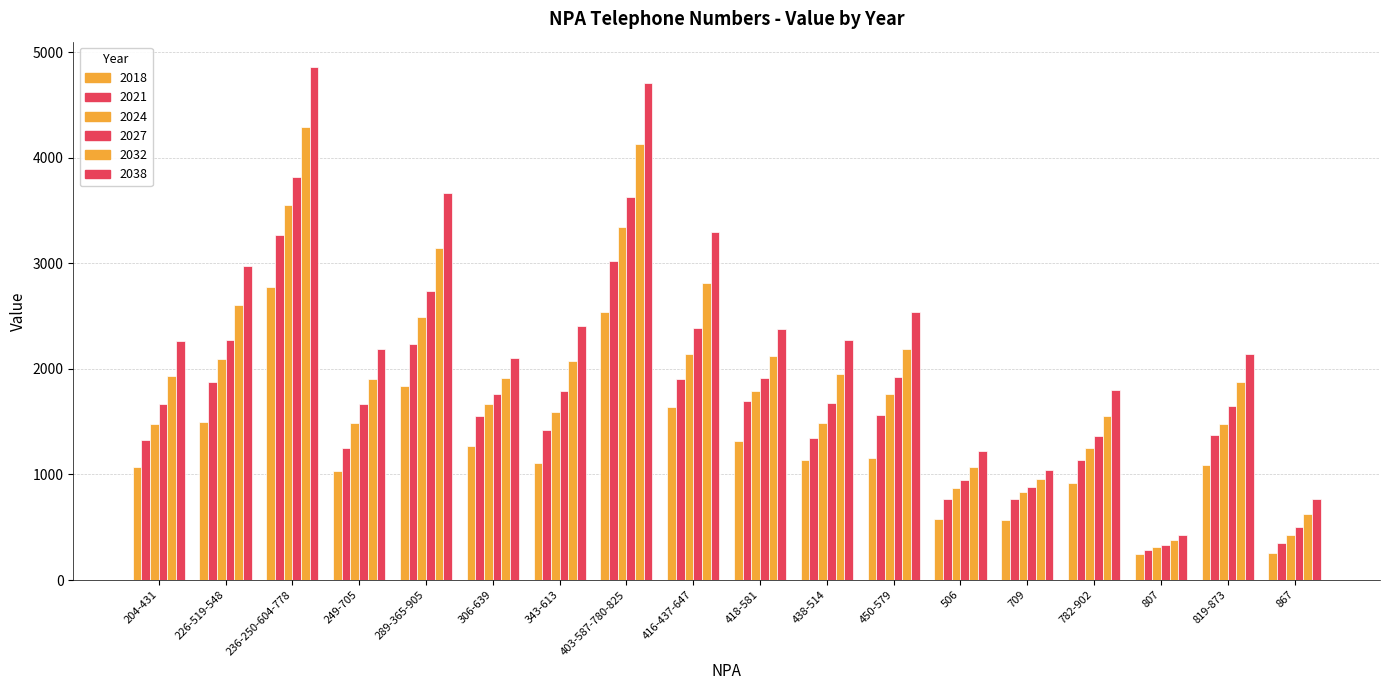

How many values in the 2032 series are below 1949?

9